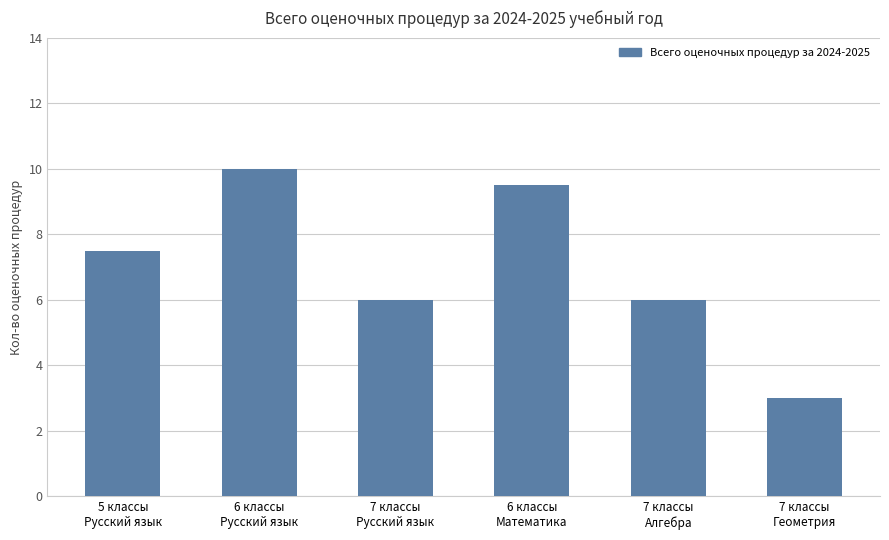

What is the sum of all values?

42.0